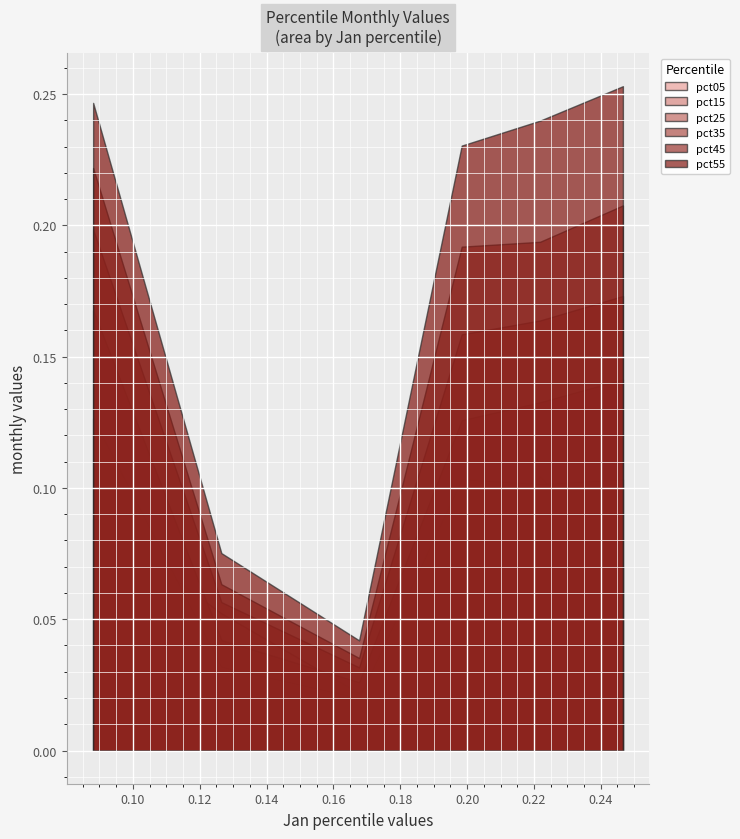

Which series has the largest range (max minus min)?

pct55